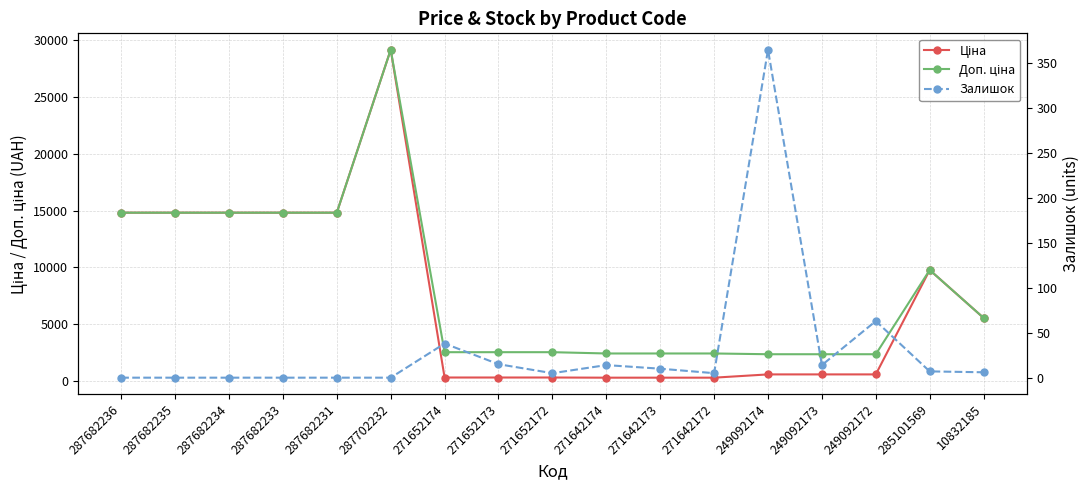

At which category does Залишок reach its first local valley?

271652172